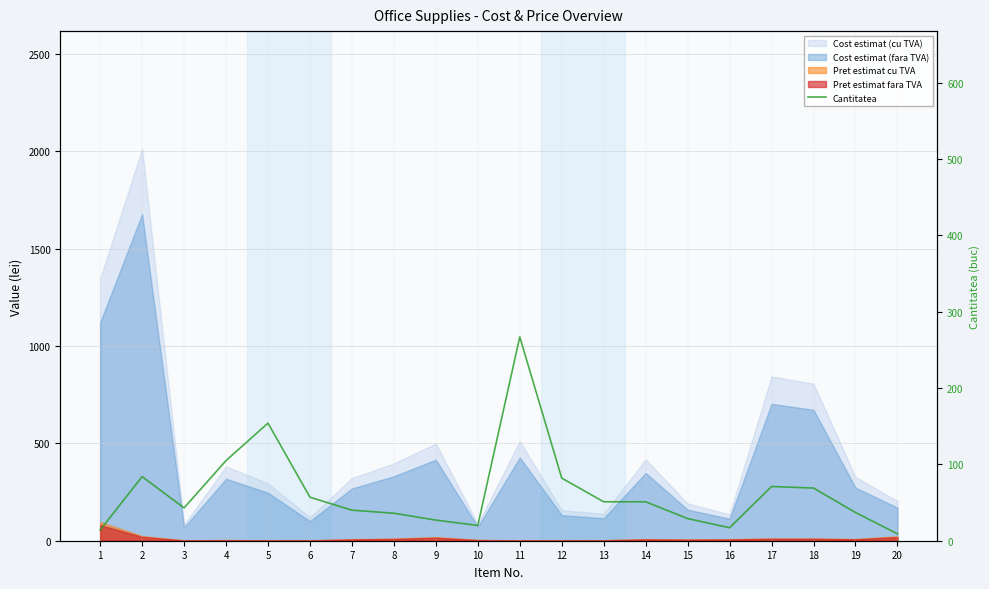

True or false: the data has more than 2 interior local peaks.

True